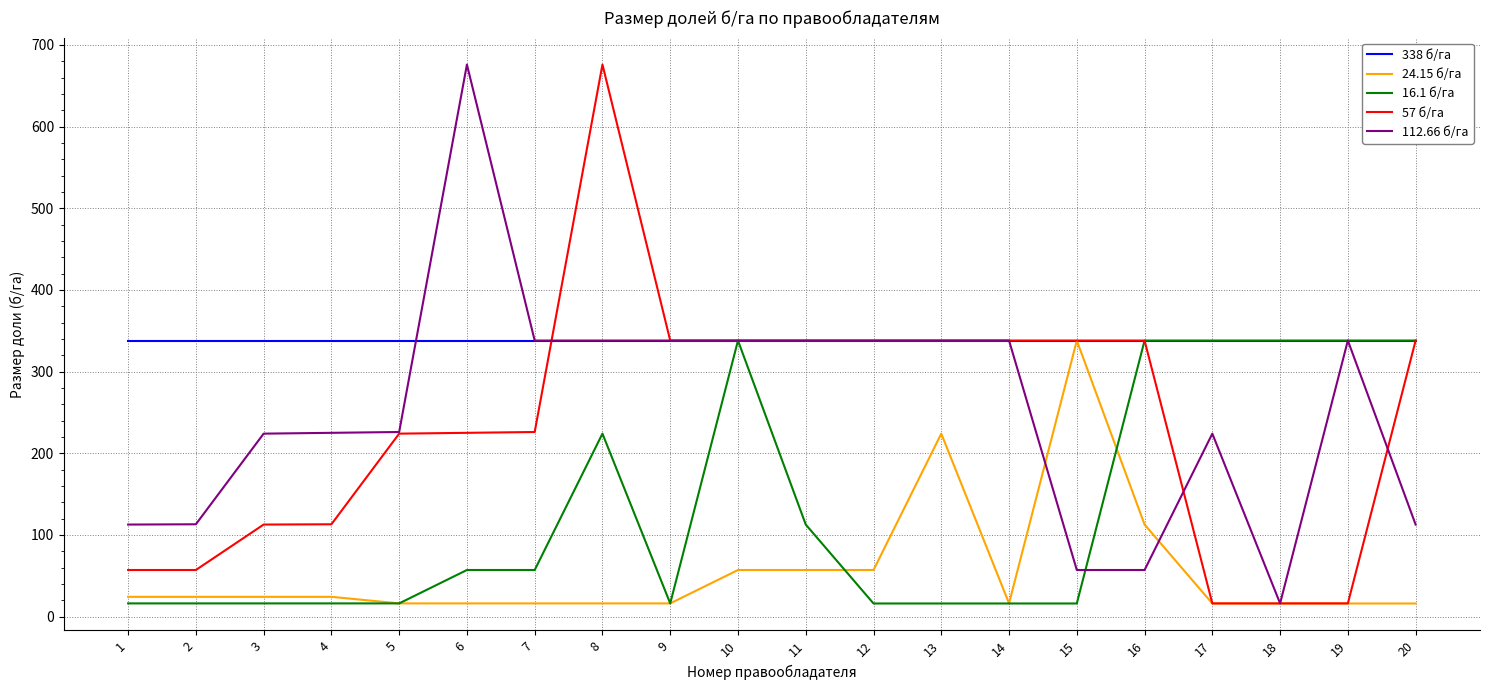

How many lines are shown in the chart?

5